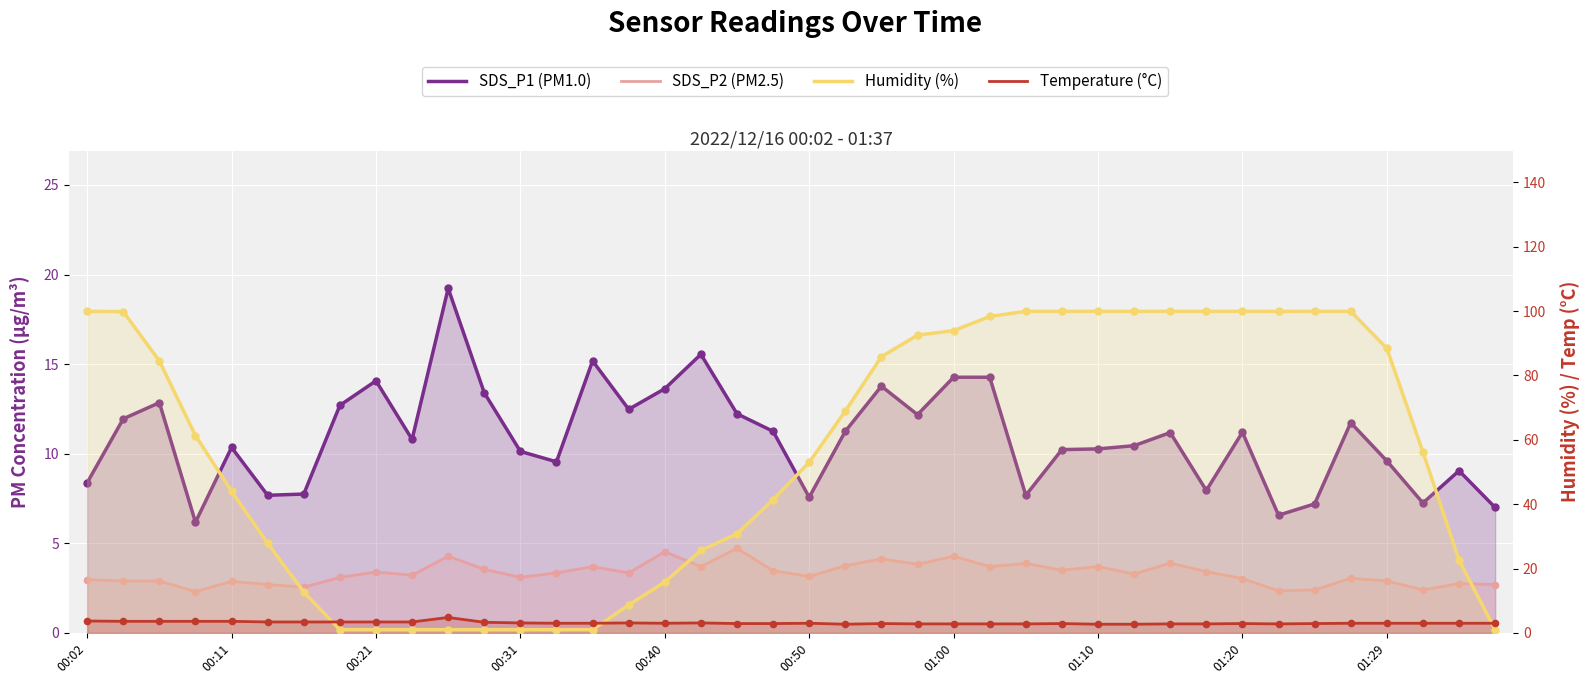

Which series reaches the minimum Y coordinate?

Humidity (%)